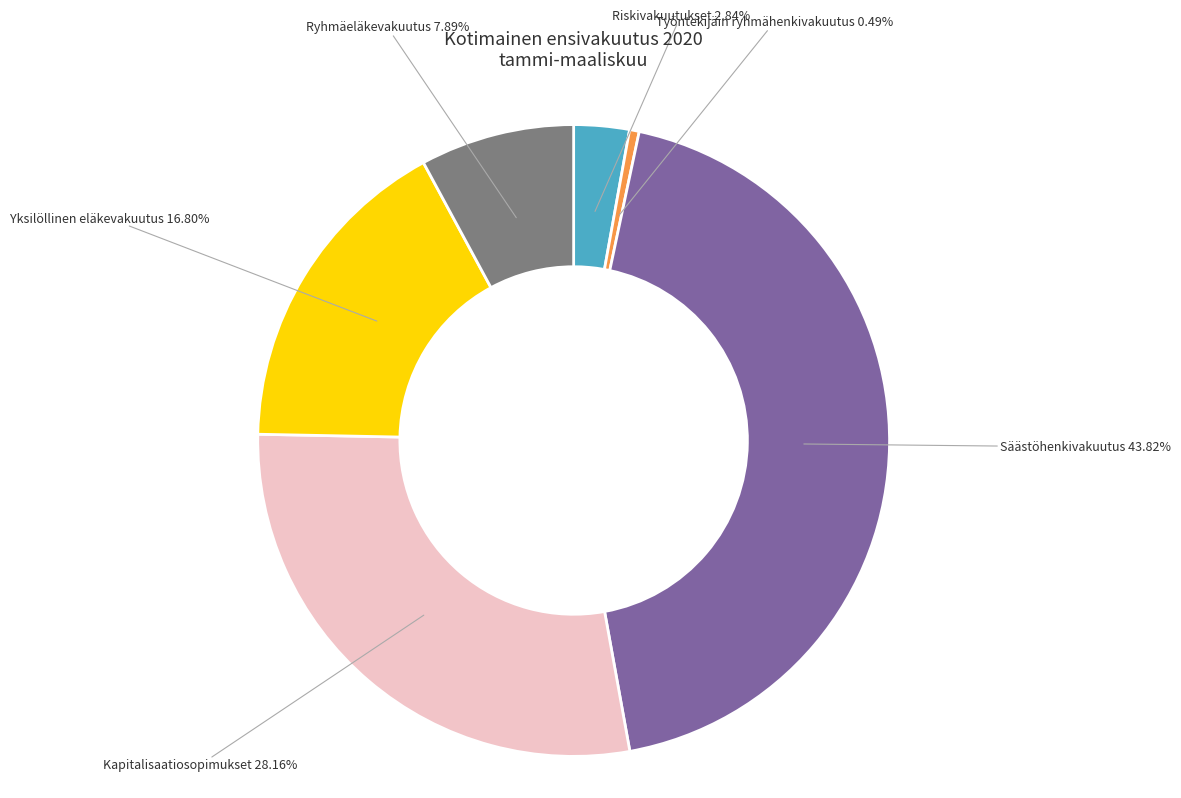

How many slices are in this pie chart?

6